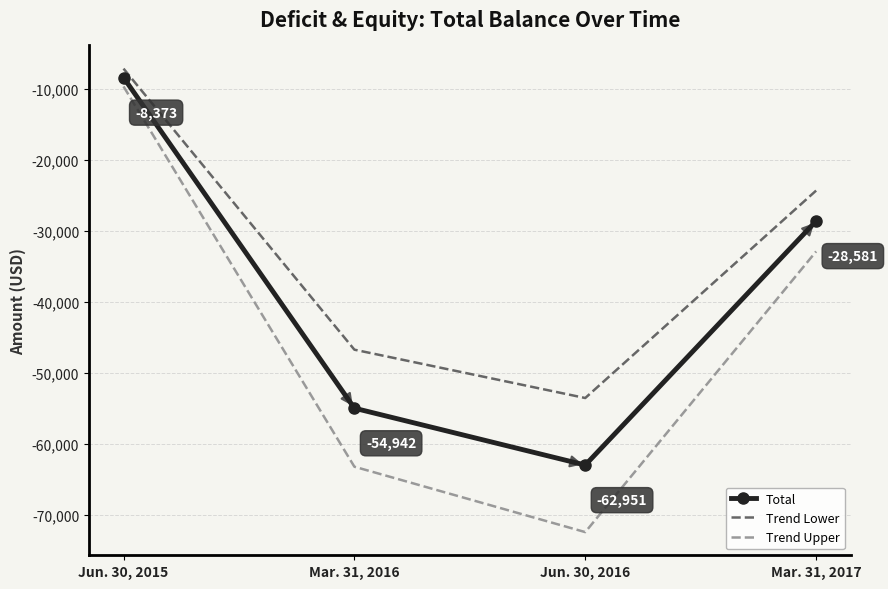

Where is Total nearest to the value -35662?

Mar. 31, 2017